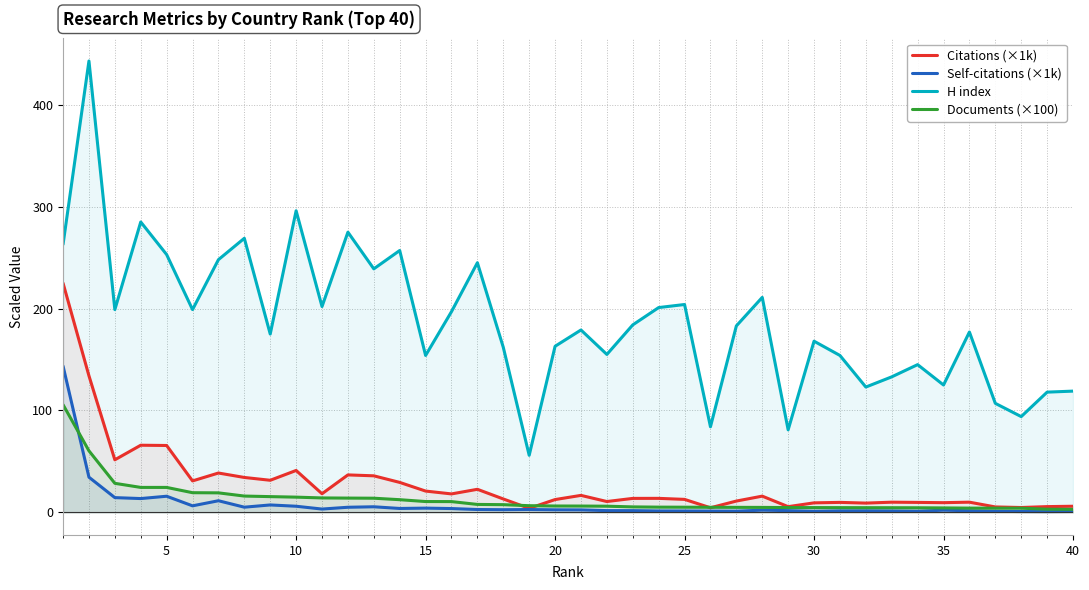

Which series has the largest total across all categories?

H index